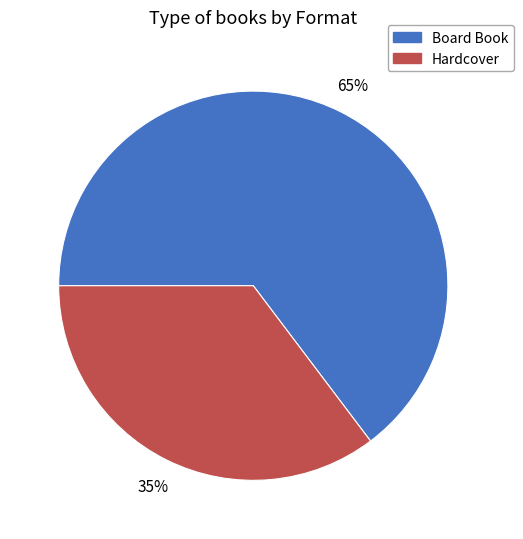

To the nearest percent, what is the combined percentage of Board Book and Hardcover?

100%